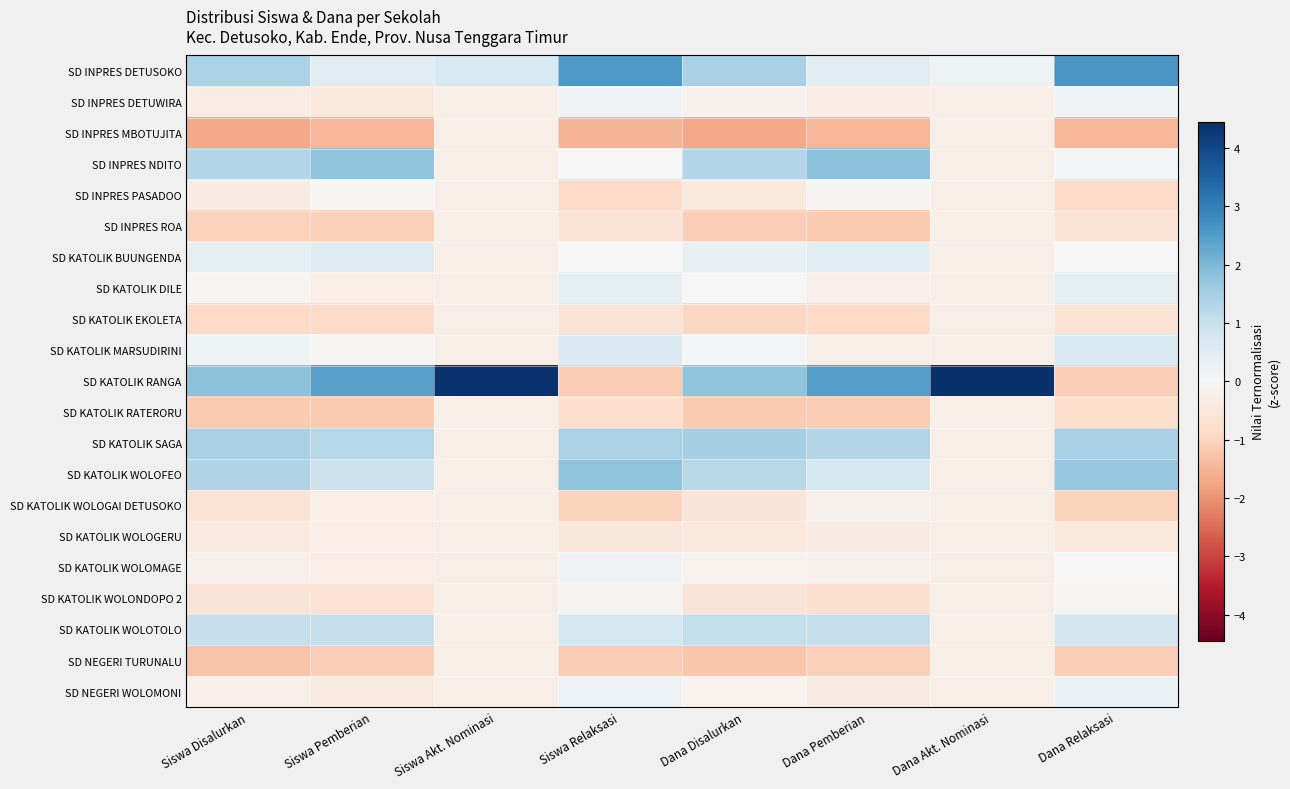

Which label corresponds to the largest value in the chart?

Dana Akt. Nominasi